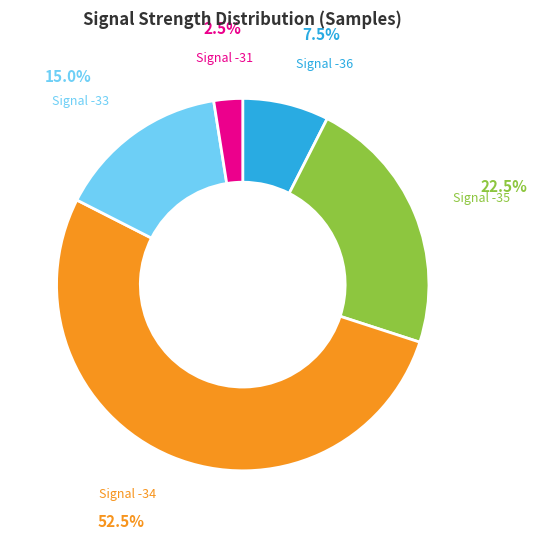

How many slices are in this pie chart?

5